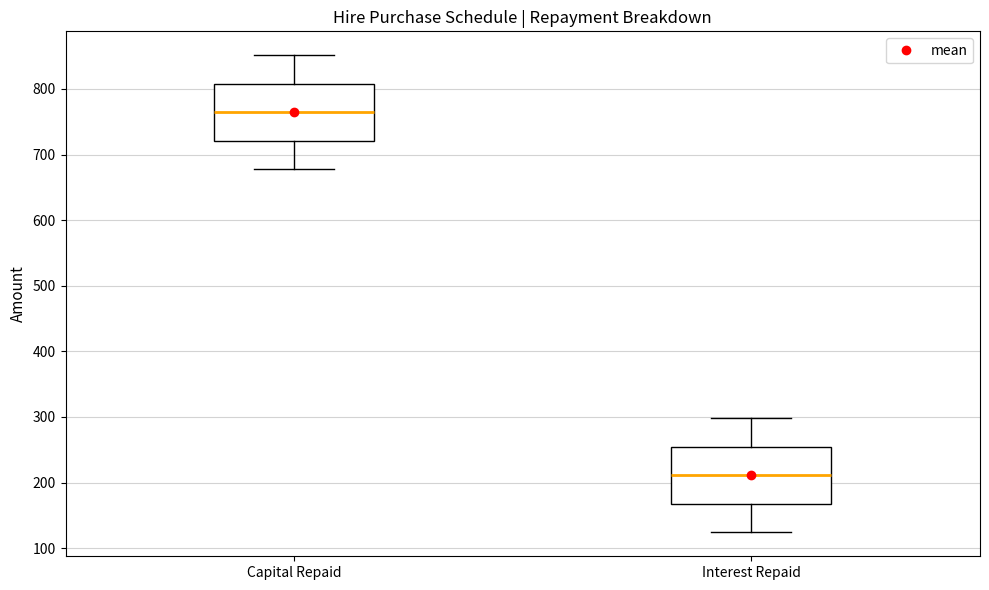

Where does the median line of the box for Capital Repaid sit on the y-axis? The values are not printed on the chart, so give them approximately, as read against the axis.

760